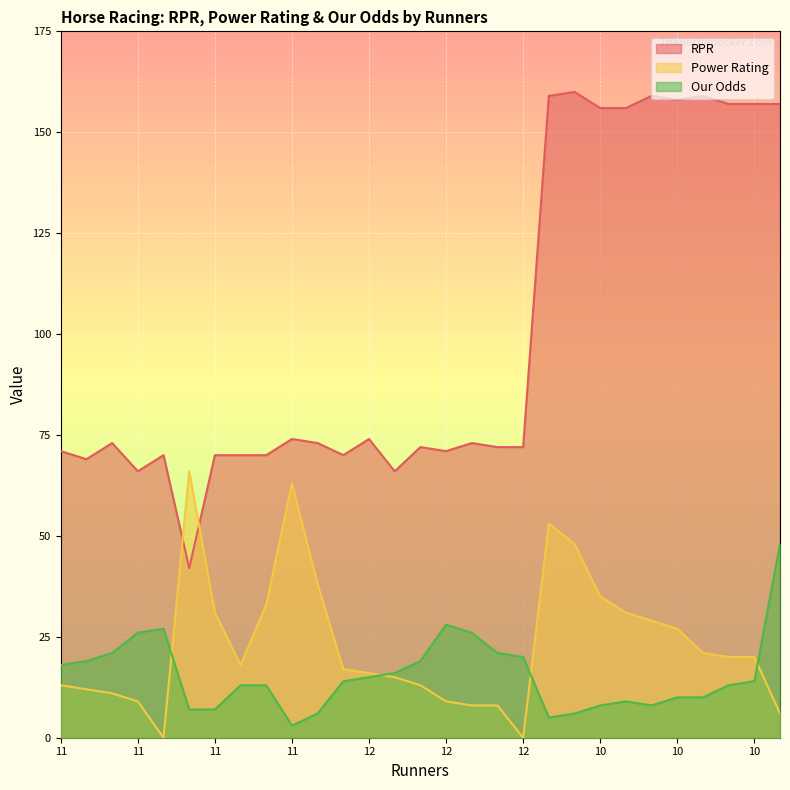

How many lines are shown in the chart?

3